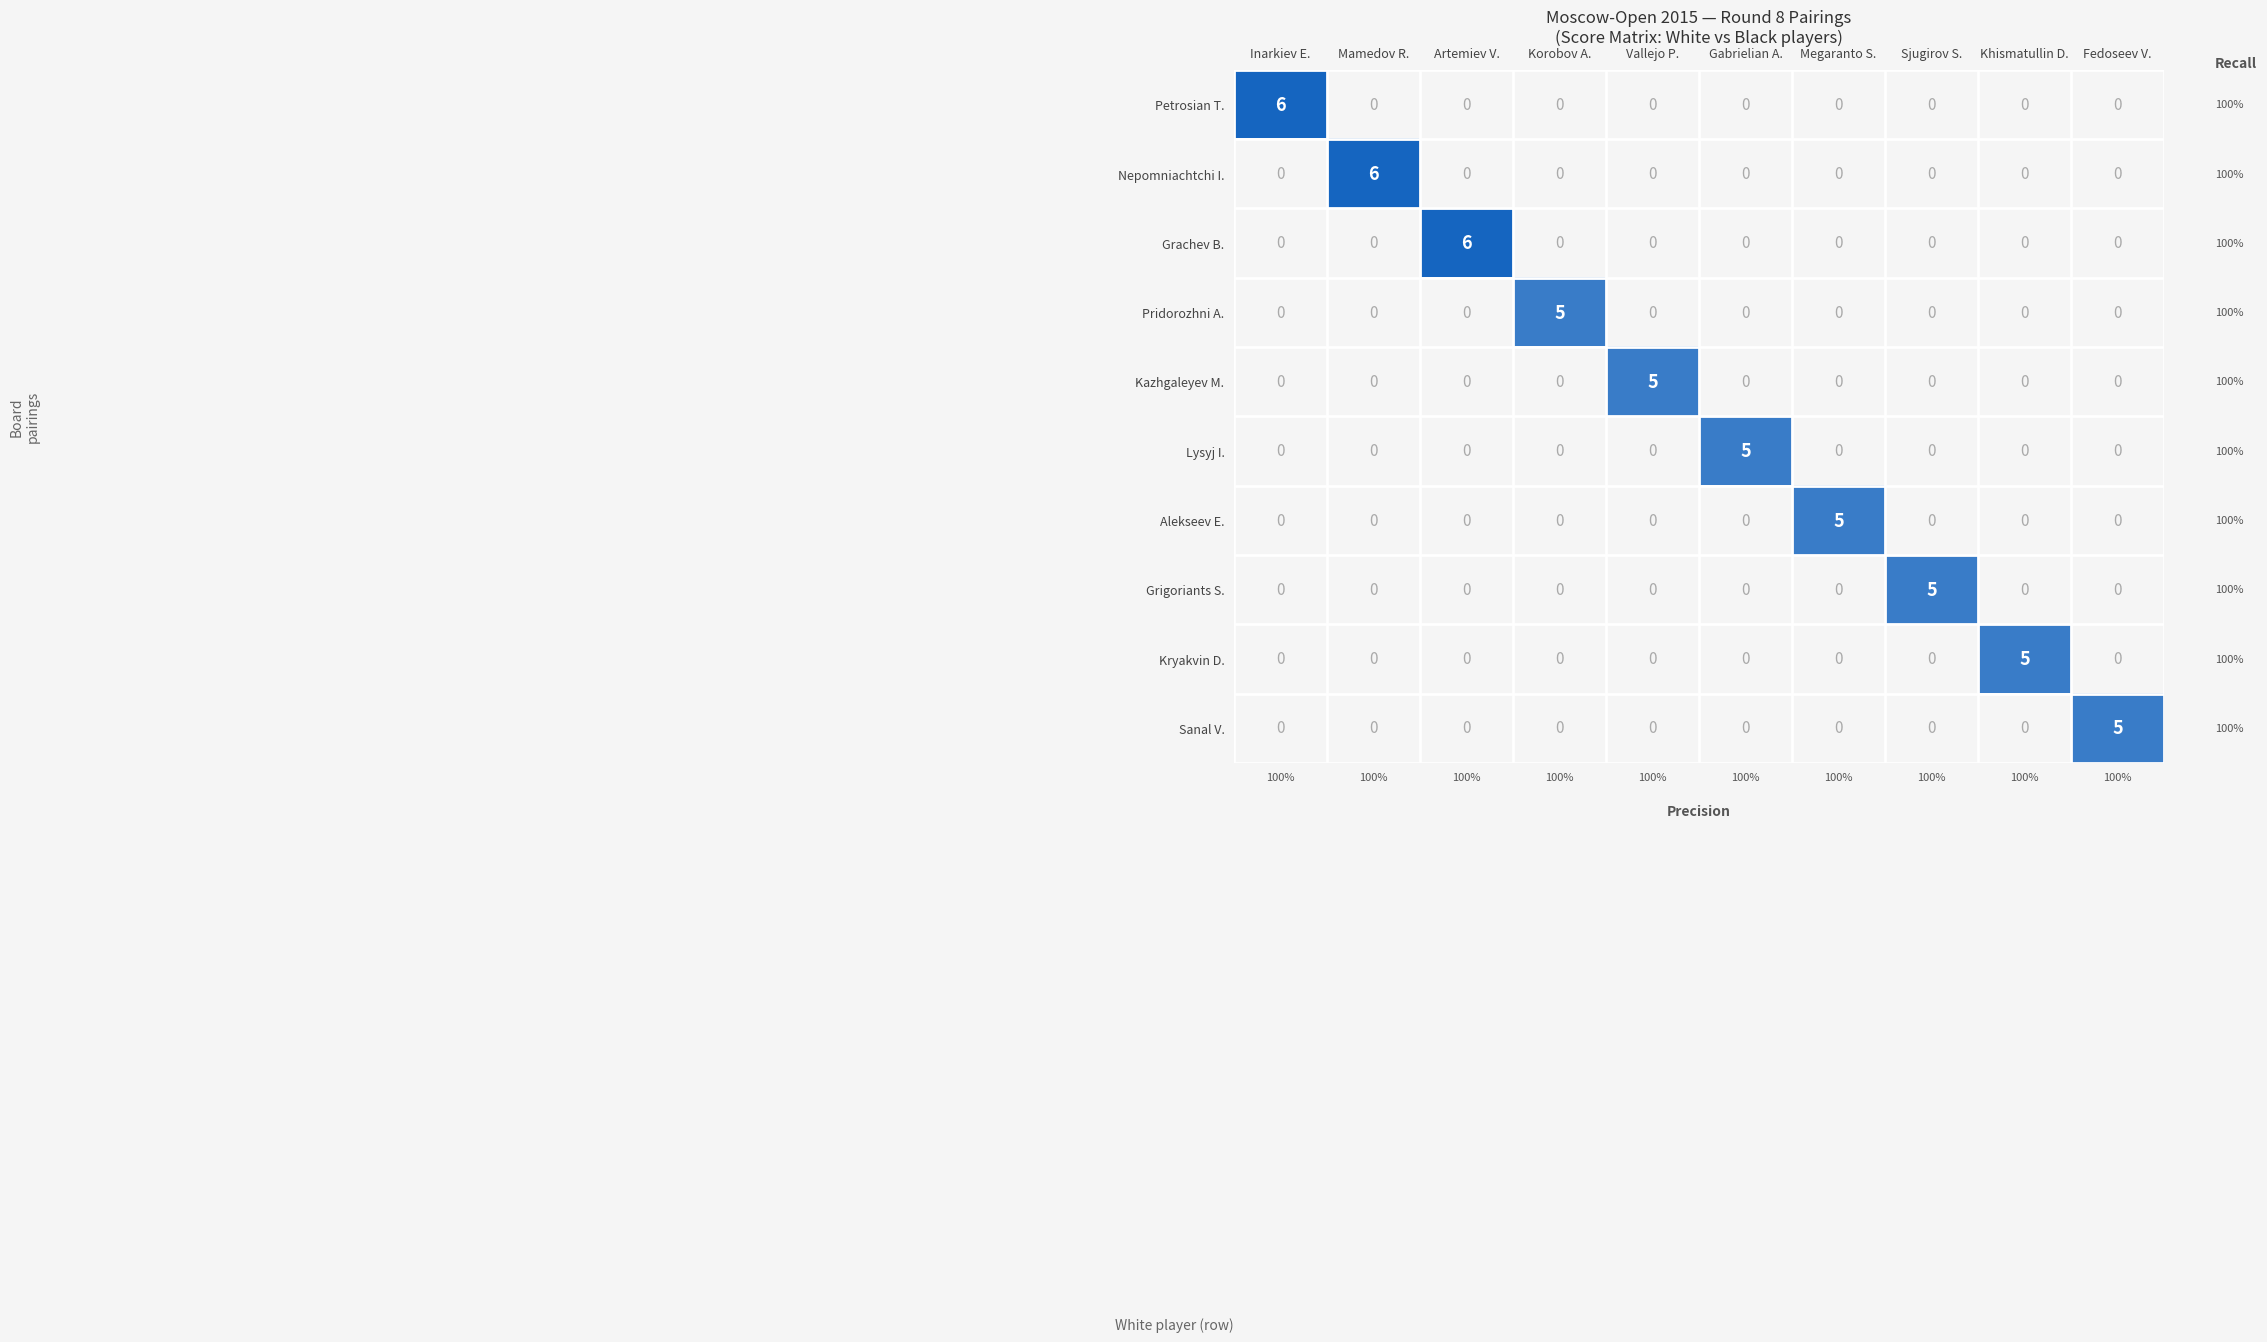

How many Kryakvin D. values are between 0 and 1?

9